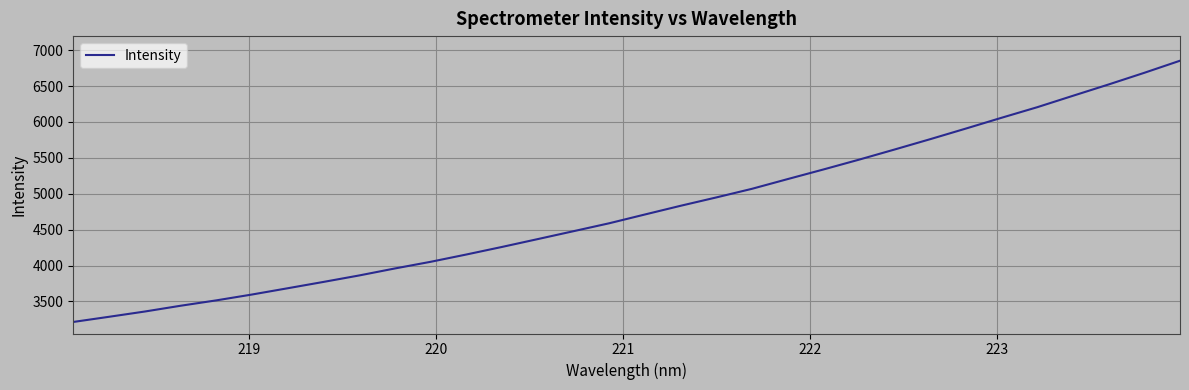

What is the maximum value shown in the chart?

6852.2